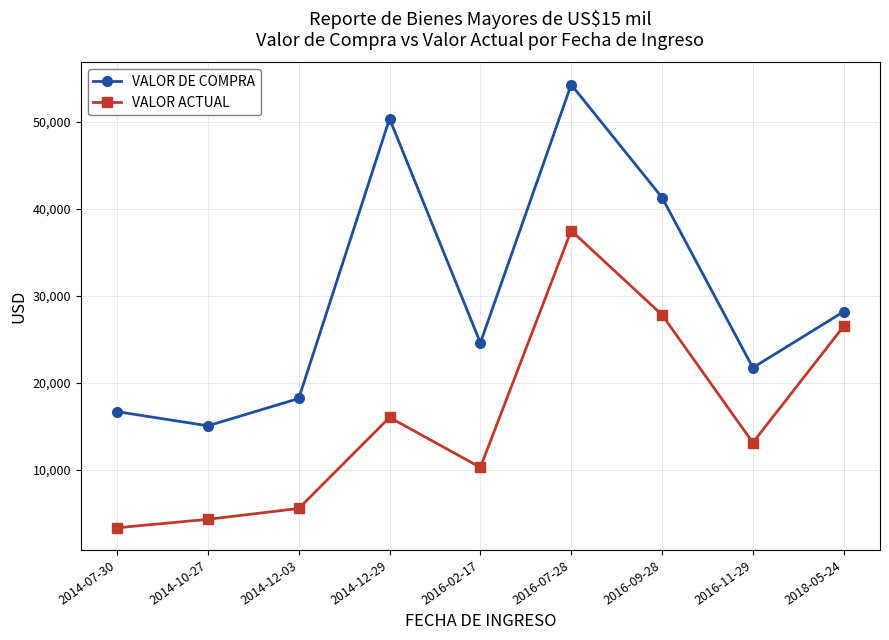

True or false: VALOR ACTUAL has more than 2 points higher than both neighbors.

False